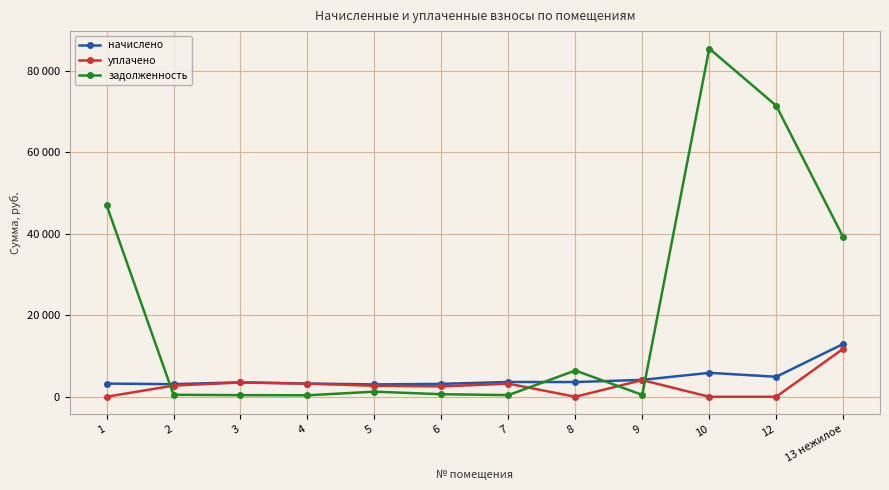

Which label corresponds to the largest value in the chart?

10